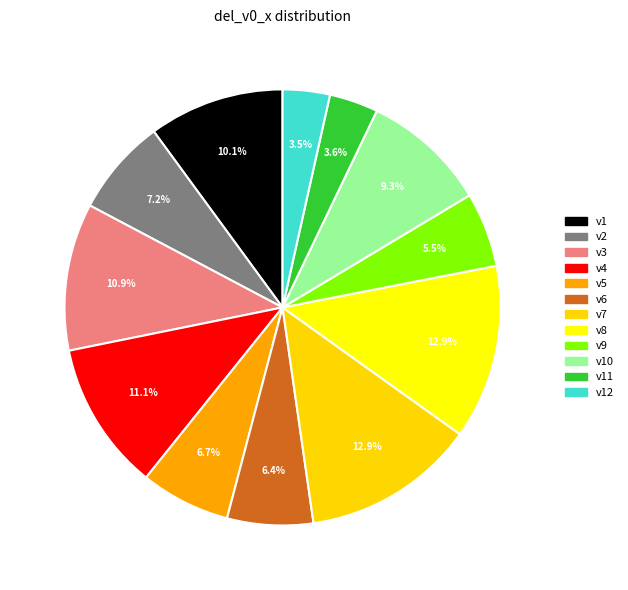

Does v4 represent more than half of the total?

No